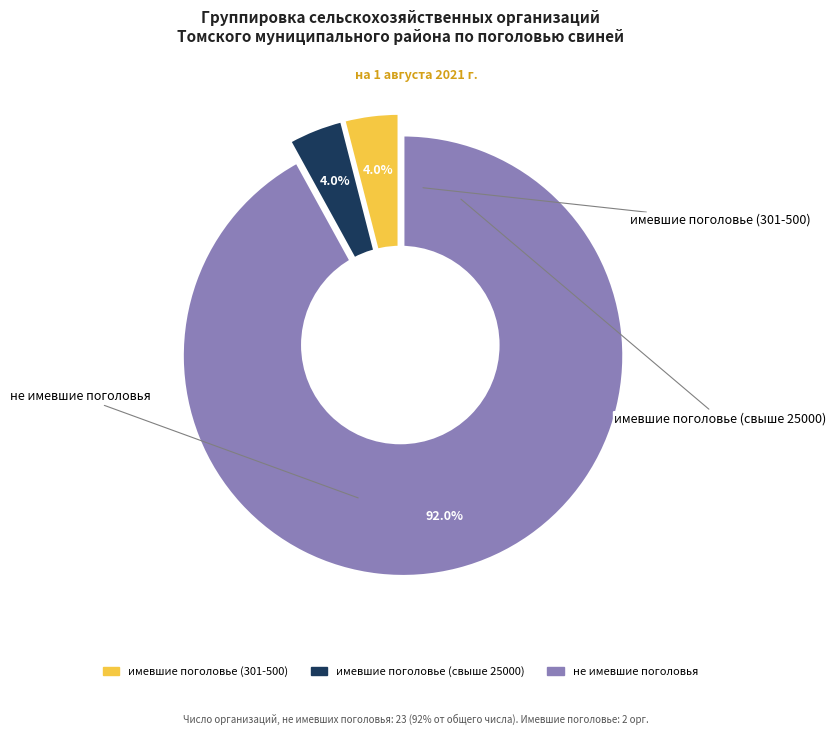

What is the majority slice?

не имевшие поголовья